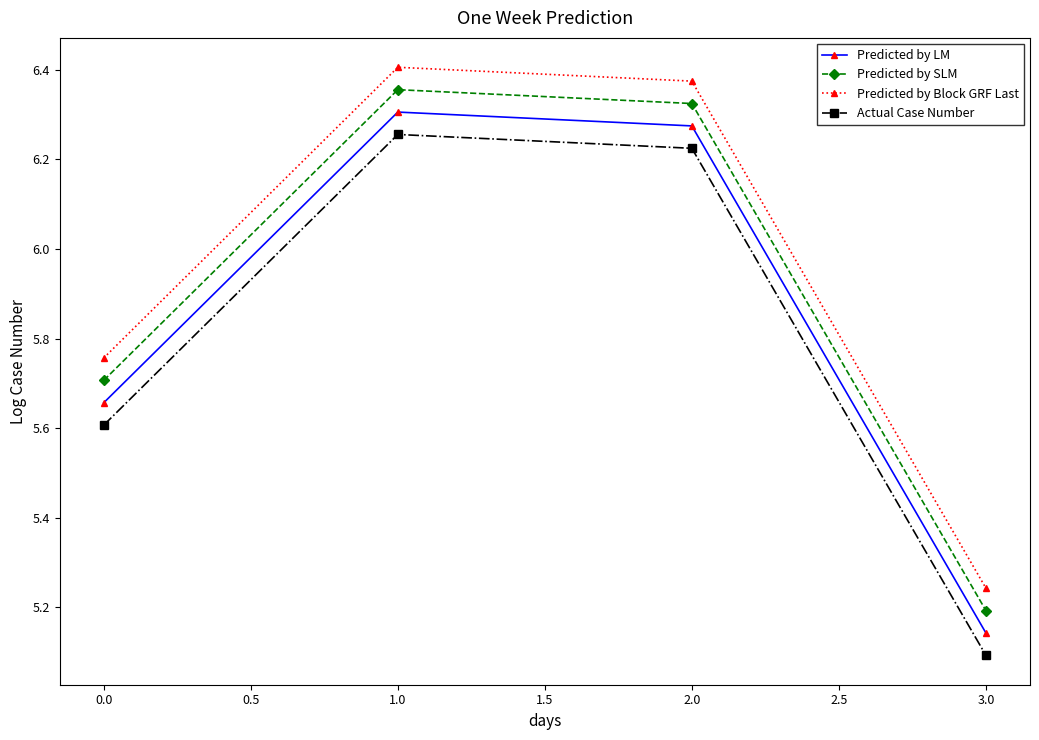

What is the difference between the maximum and minimum values in the Predicted by LM series?

1.2